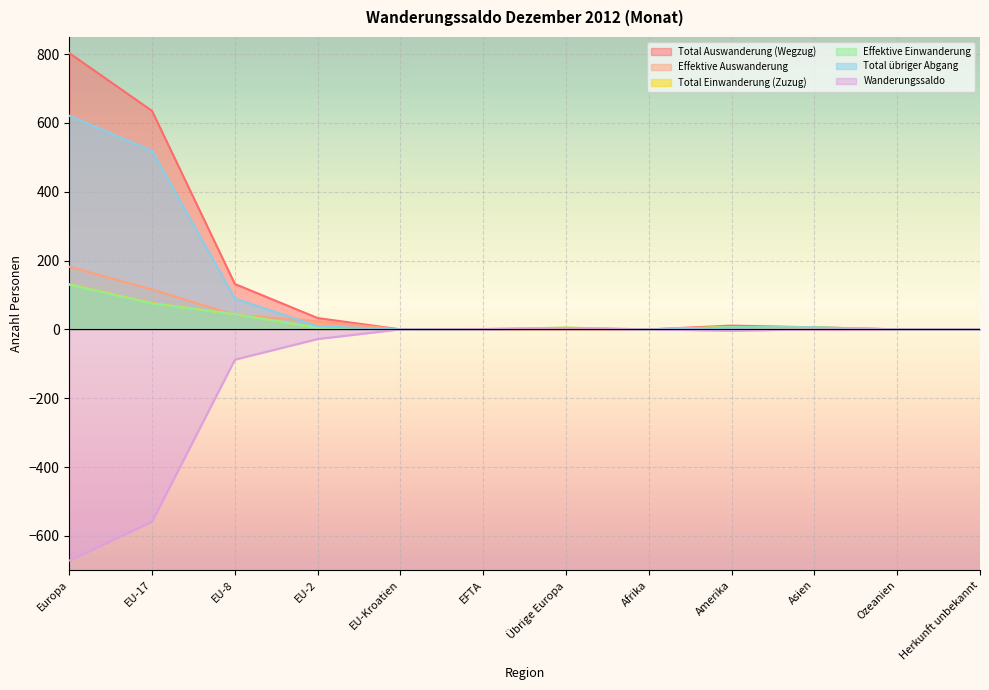

What is the sum of the Wanderungssaldo values at EU-17 and Afrika?

-559